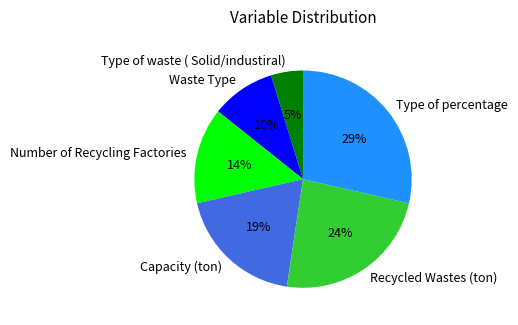

What is the ratio of the value at Waste Type to the value at Capacity (ton)?

0.5